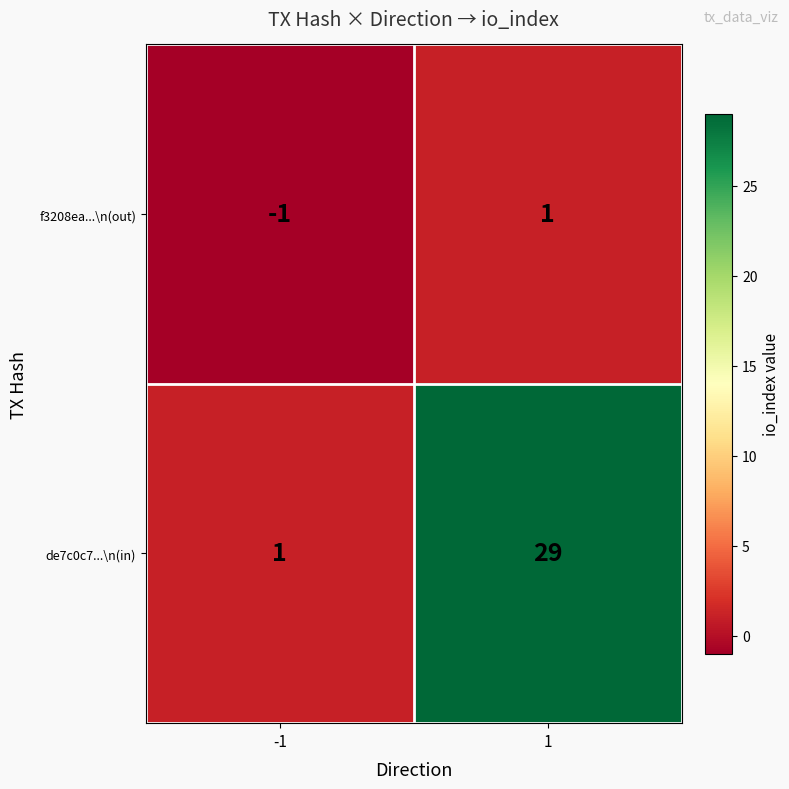

The value of de7c0c7...\n(in) at 1 is 29. True or false?

True